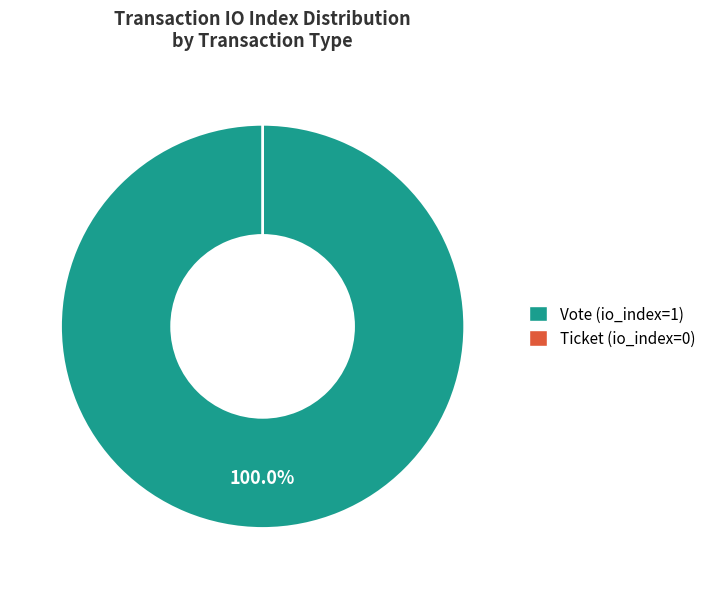

Which category has the smallest portion of the pie?

Ticket (io_index=0)